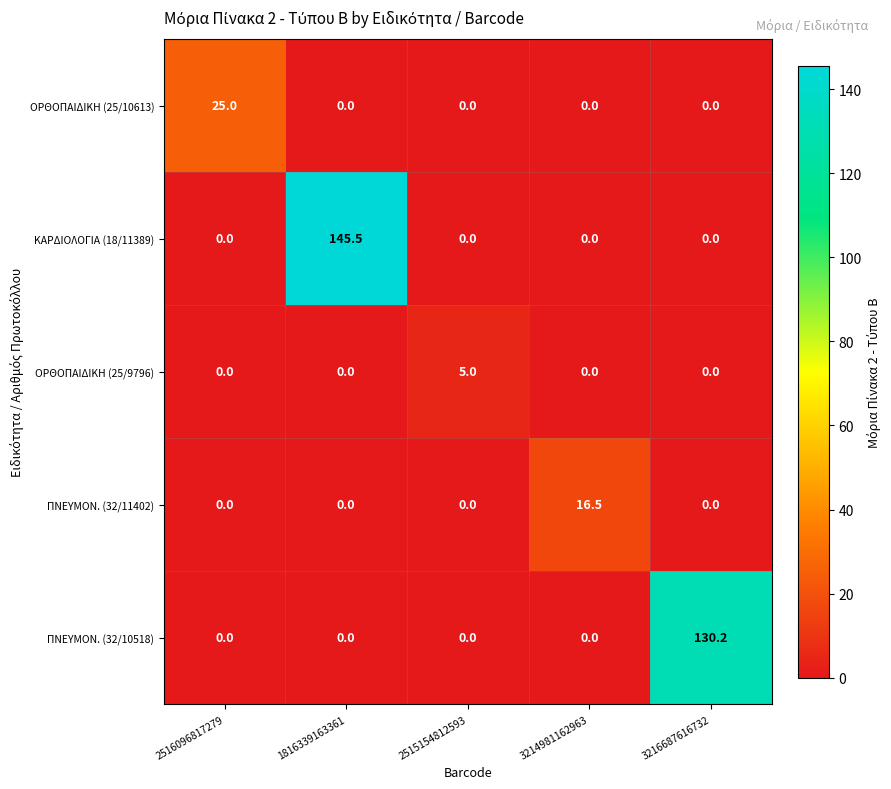

List the series in order of their peak value, lowest first.

ΟΡΘΟΠΑΙΔΙΚΗ (25/9796), ΠΝΕΥΜΟΝ. (32/11402), ΟΡΘΟΠΑΙΔΙΚΗ (25/10613), ΠΝΕΥΜΟΝ. (32/10518), ΚΑΡΔΙΟΛΟΓΙΑ (18/11389)